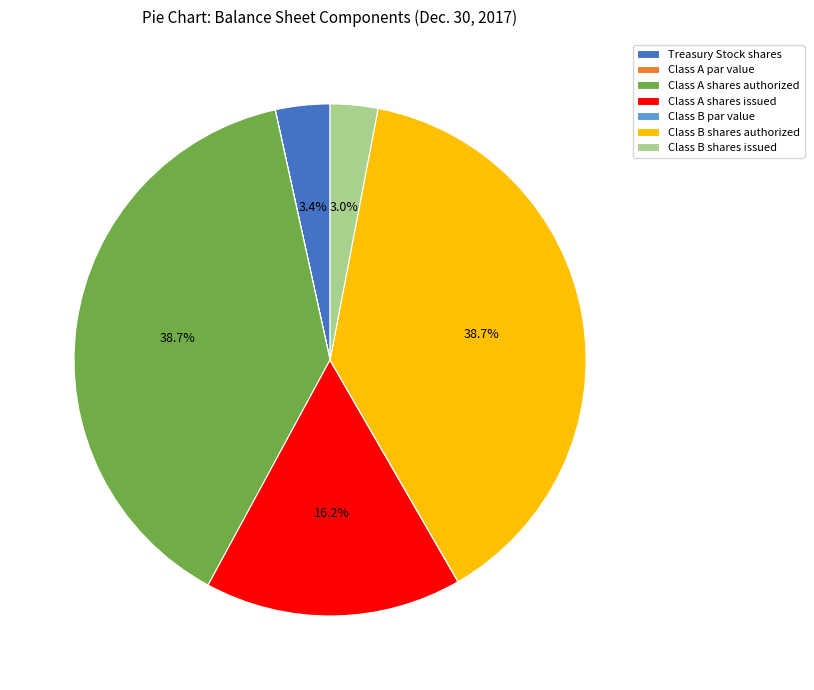

What is the total percentage of Class B shares authorized and Treasury Stock shares?

42.1%